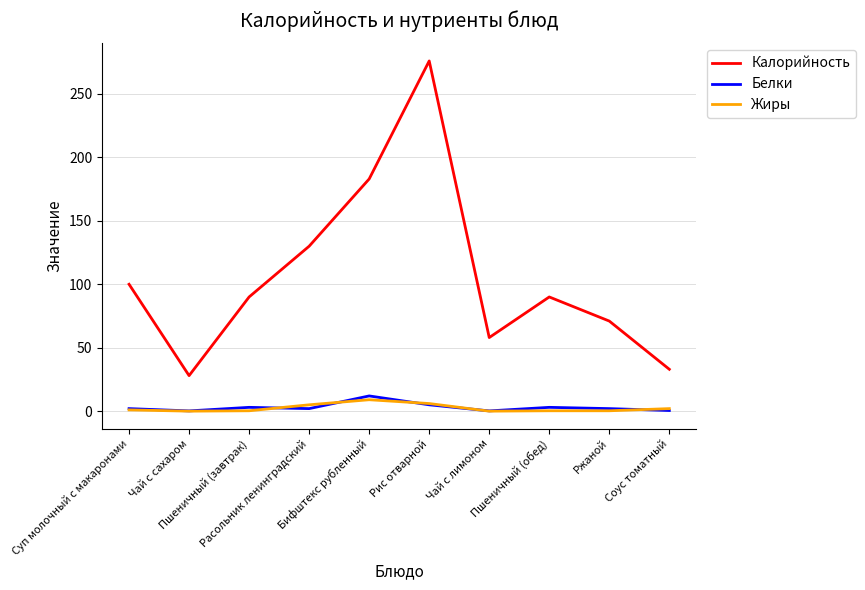

At which category is the sum across all series the highest?

Рис отварной